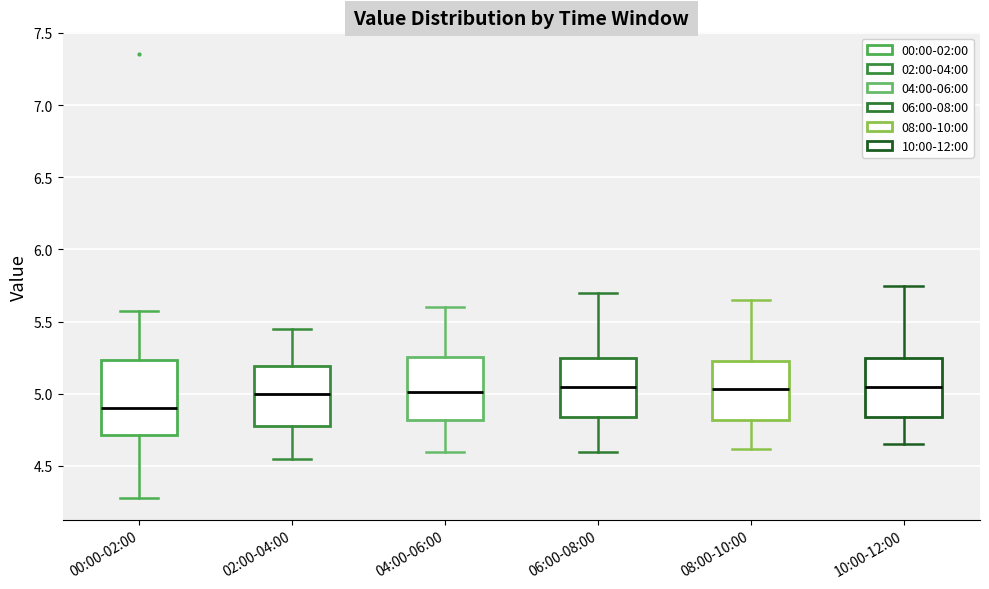

Where is the lower edge of the box for 10:00-12:00 on the y-axis? The values are not printed on the chart, so give them approximately, as read against the axis.

4.85